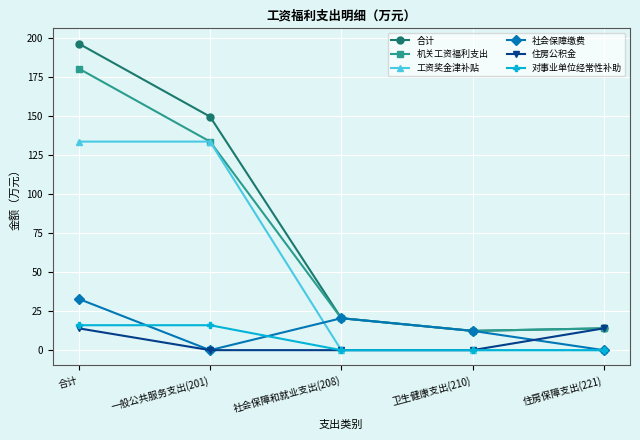

Which series has the largest total across all categories?

合计